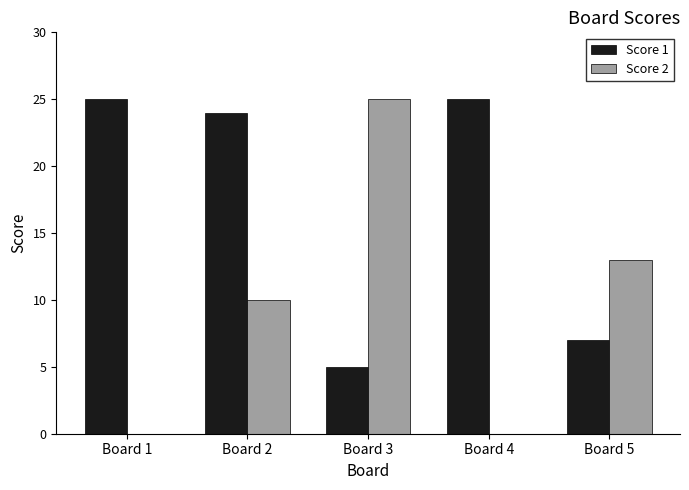

Count the number of categories in the chart.

5